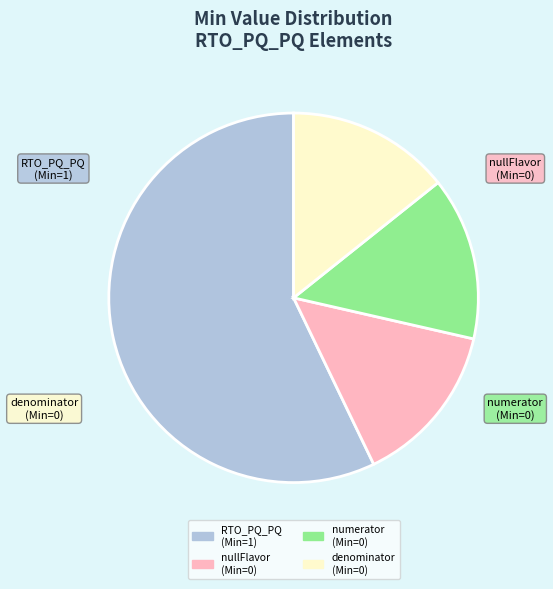

Count the number of slices in the pie.

4